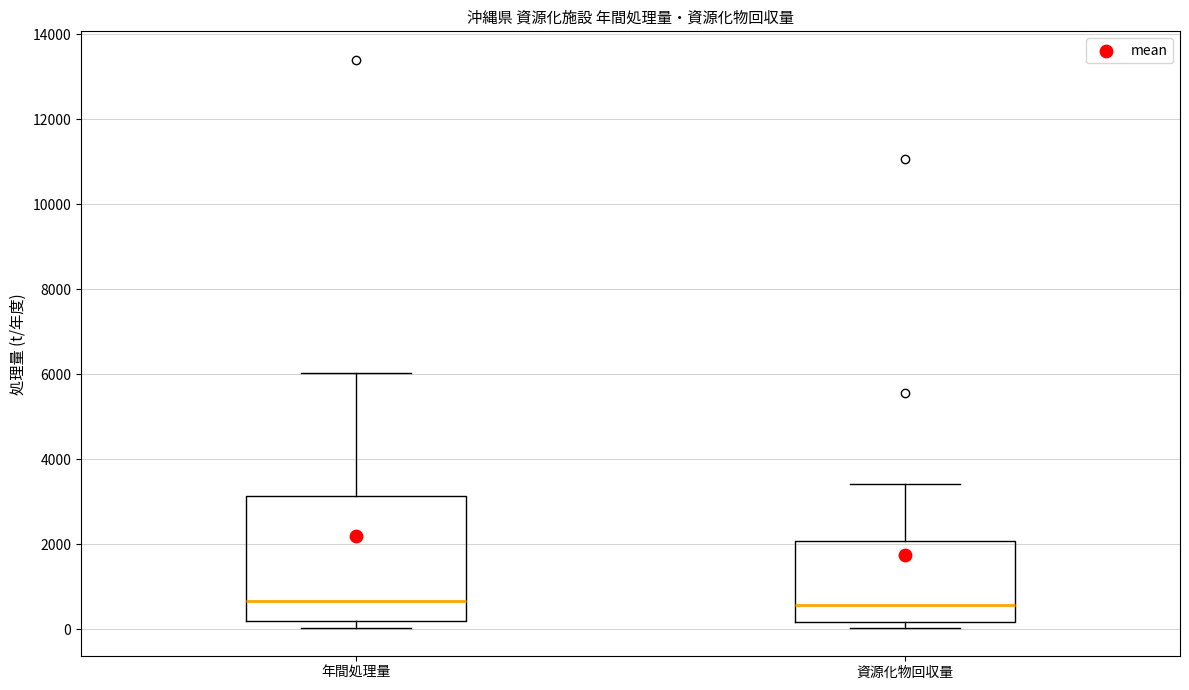

Which box is the tallest, from its lower edge to its upper edge?

年間処理量